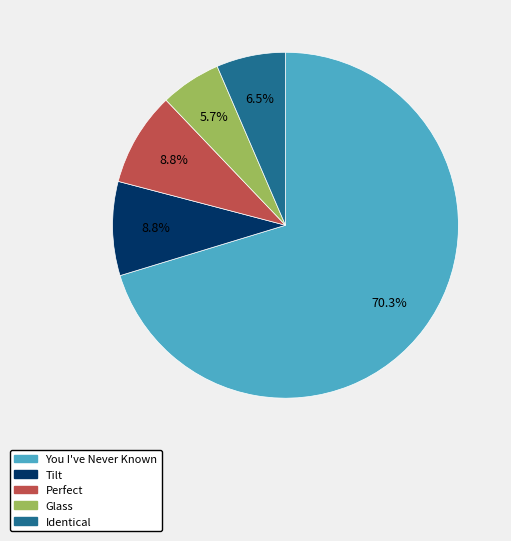

To the nearest percent, what percentage of the pie is You I've Never Known?

70%